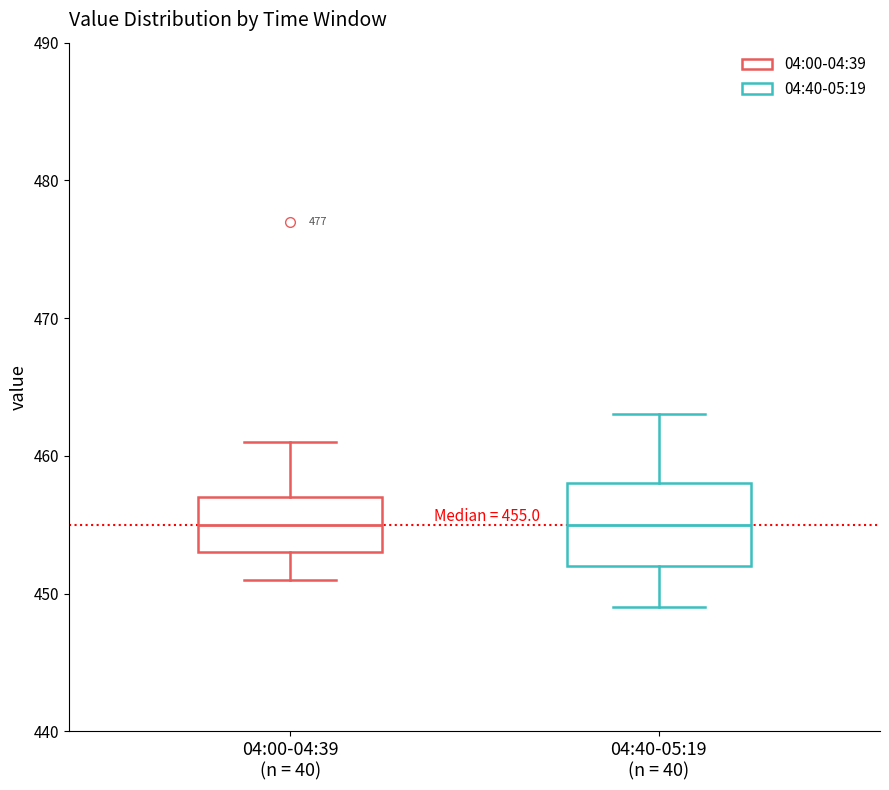

Which box is the tallest, from its lower edge to its upper edge?

04:40-05:19 (n = 40)